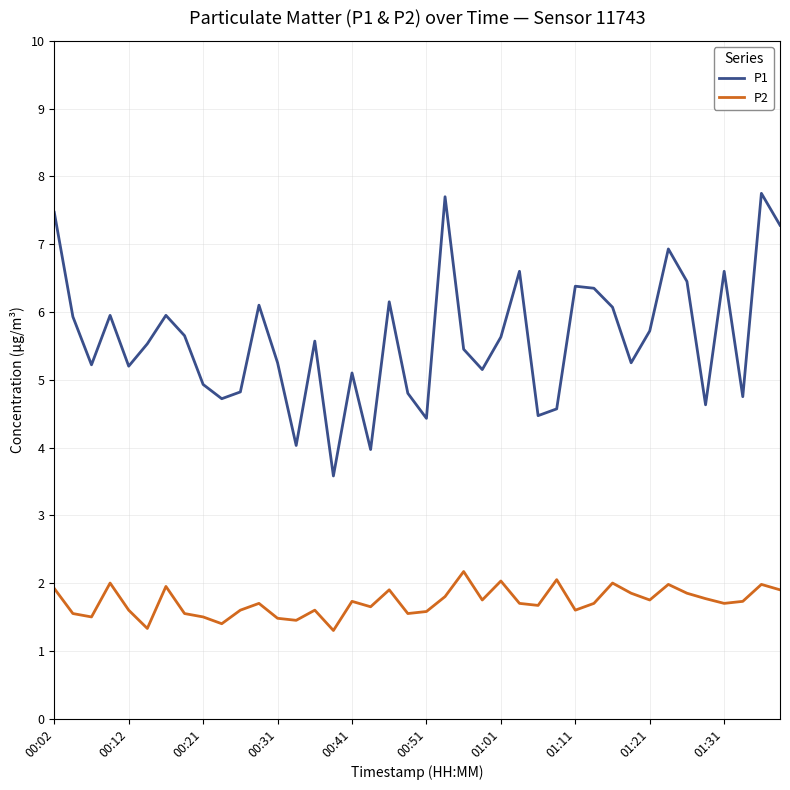

How many lines are shown in the chart?

2